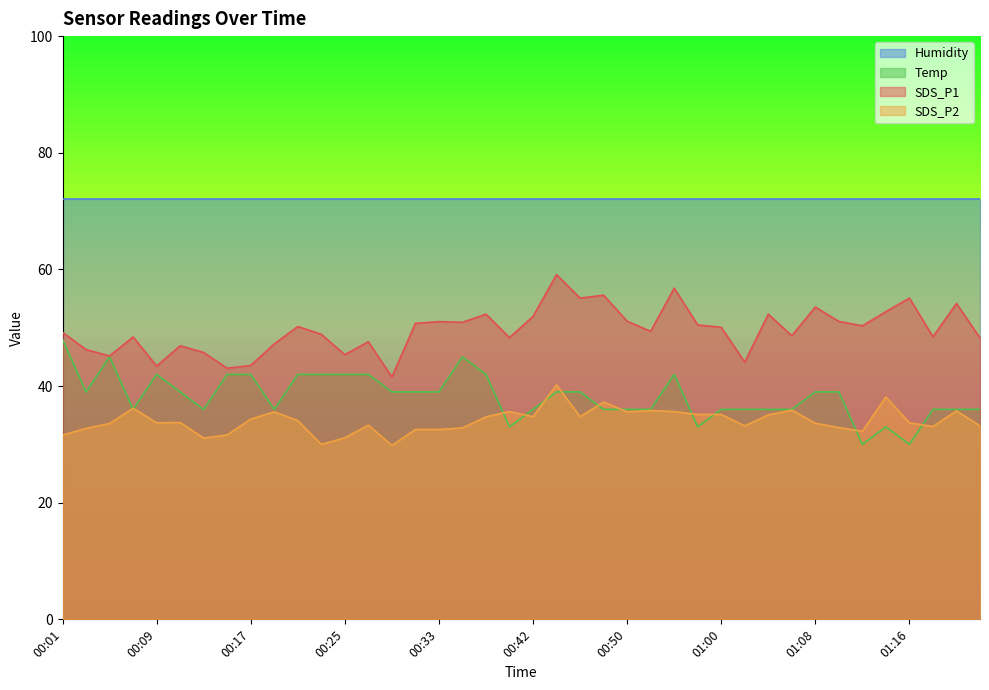

Does the chart display data point markers on the line(s)?

No